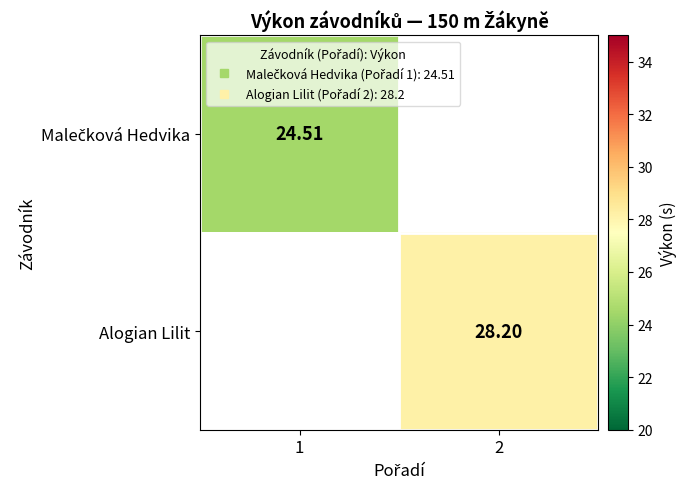

How many series are shown in this chart?

2